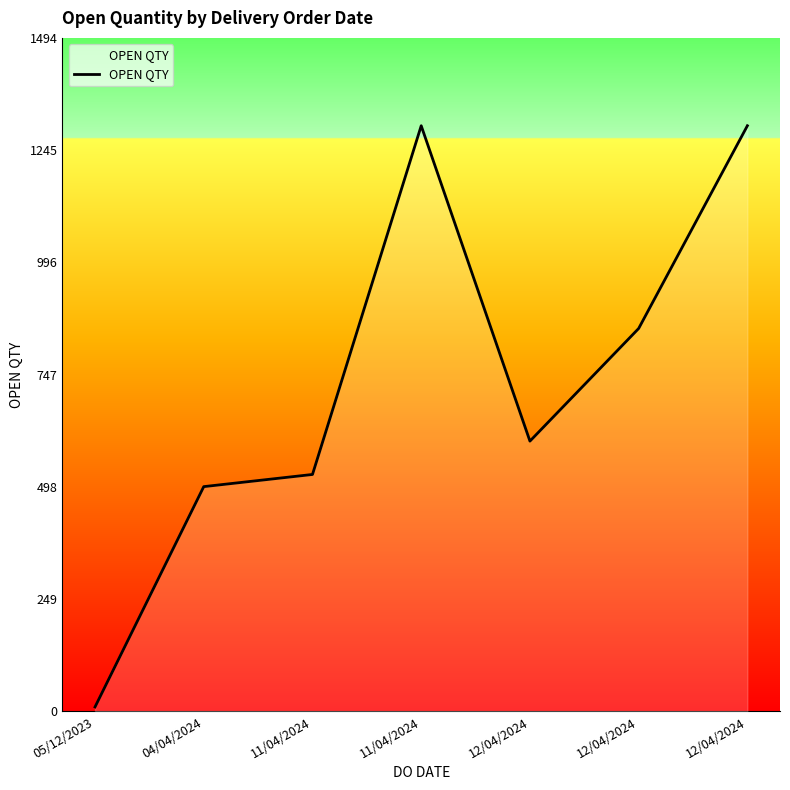

List the labels in order of value, smallest first.

05/12/2023, 04/04/2024, 11/04/2024, 12/04/2024, 12/04/2024, 11/04/2024, 12/04/2024